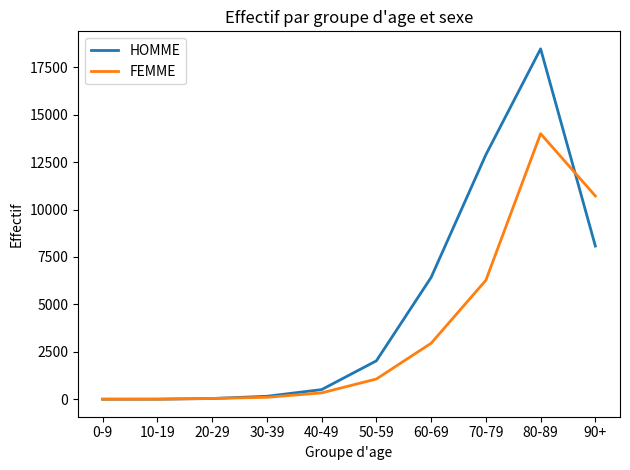

At which label is HOMME closest to 9237?

90+